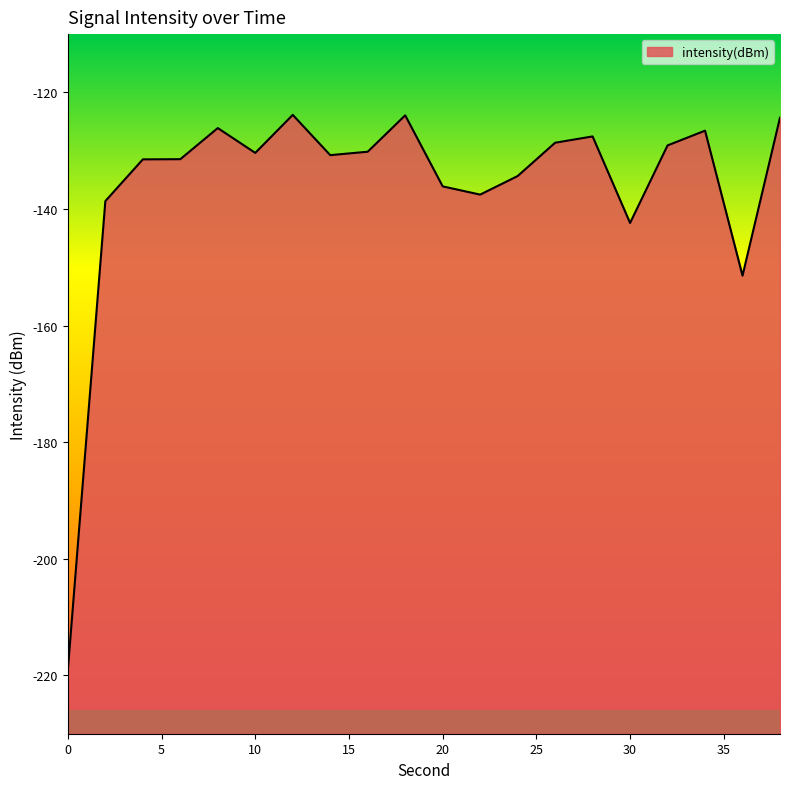

Reading left to right, transcribe all the data shown in this chart.

-219.0	-138.6	-131.5	-131.5	-126.1	-130.4	-123.9	-130.8	-130.2	-123.9	-136.1	-137.5	-134.3	-128.6	-127.5	-142.4	-129.1	-126.6	-151.4	-124.3